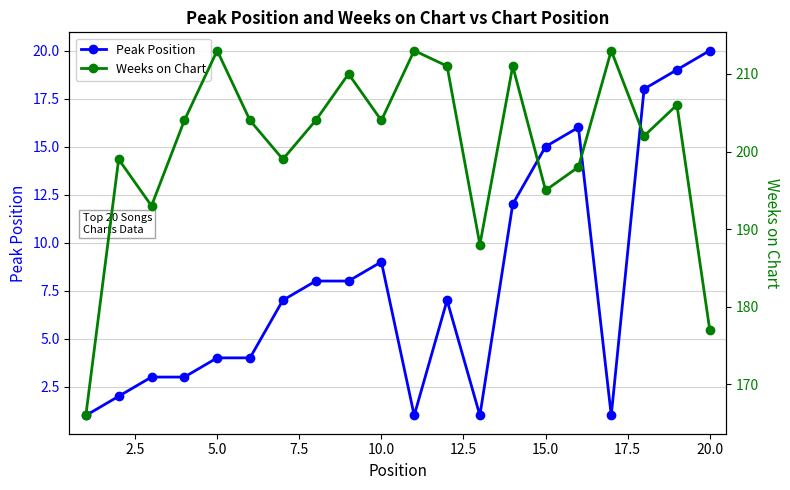

Reading left to right, list all the values displayed in this chart.

Peak Position: 1	2	3	3	4	4	7	8	8	9	1	7	1	12	15	16	1	18	19	20
Weeks on Chart: 166	199	193	204	213	204	199	204	210	204	213	211	188	211	195	198	213	202	206	177